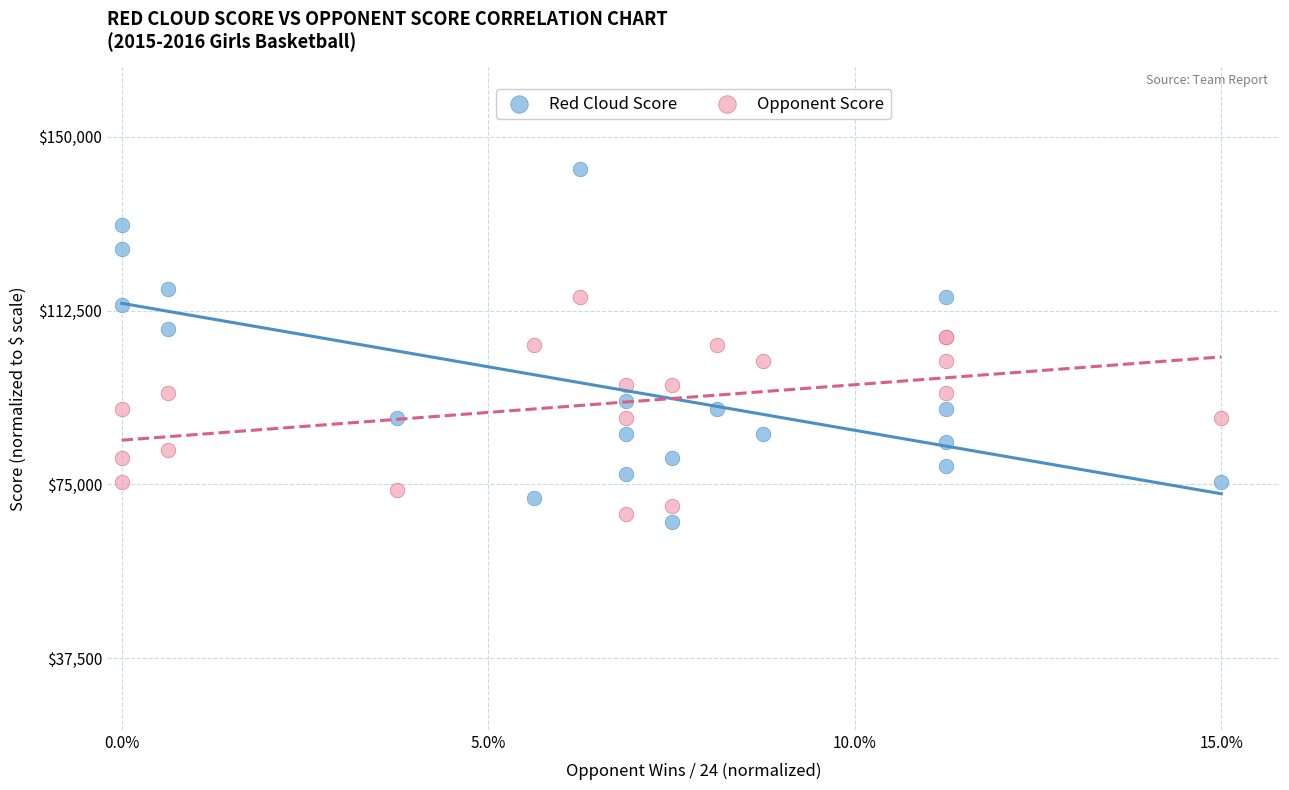

Which series contains the highest Y value?

Red Cloud Score